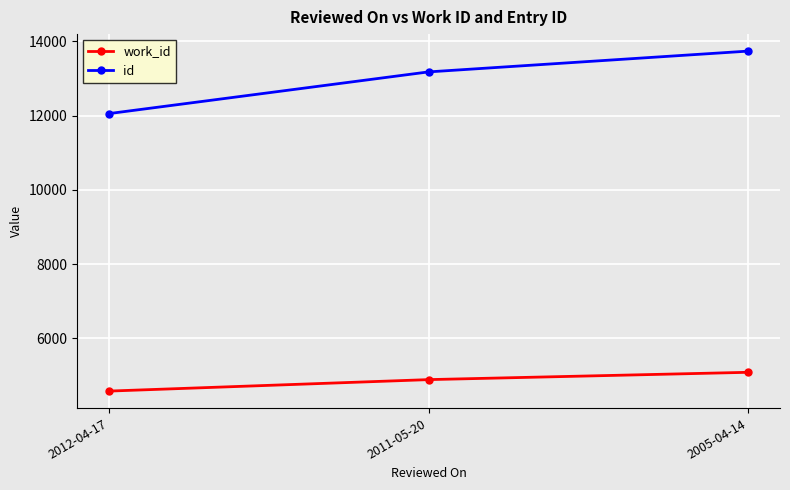

Reading left to right, what are all the values shown in this chart?

work_id: 4582	4891	5088
id: 12057	13180	13740